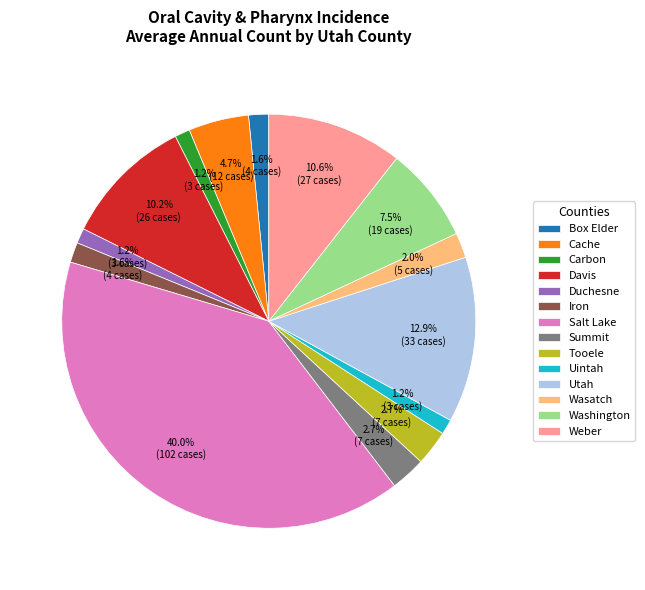

Count the number of slices in the pie.

14